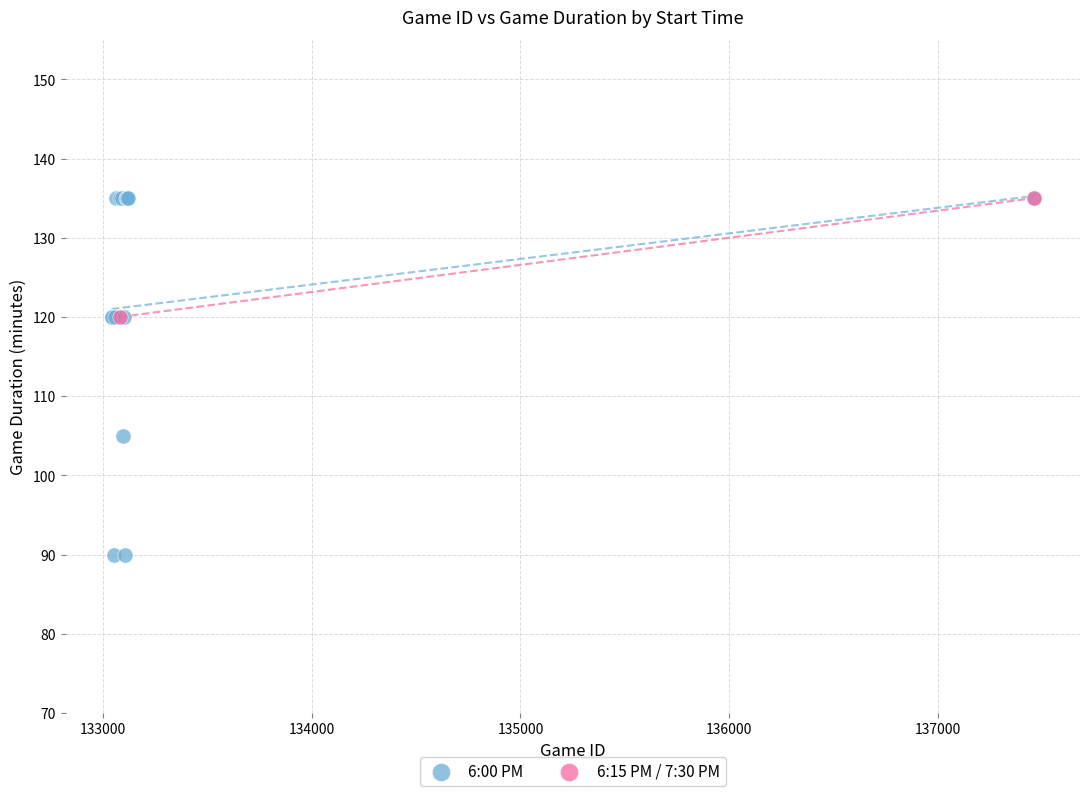

What are all the series names shown in the legend?

6:00 PM, 6:15 PM / 7:30 PM